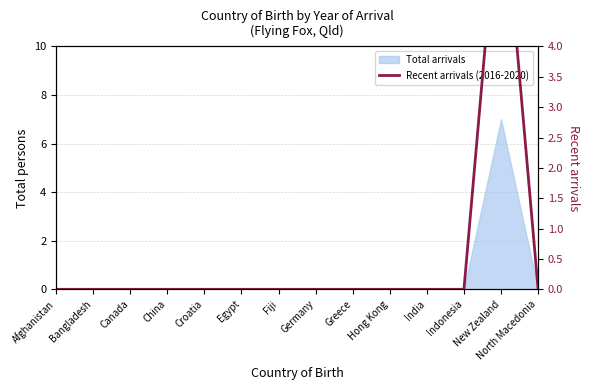

Reading right to left, list all the values displayed in this chart.

0	7	0	0	0	0	0	0	0	0	0	0	0	0